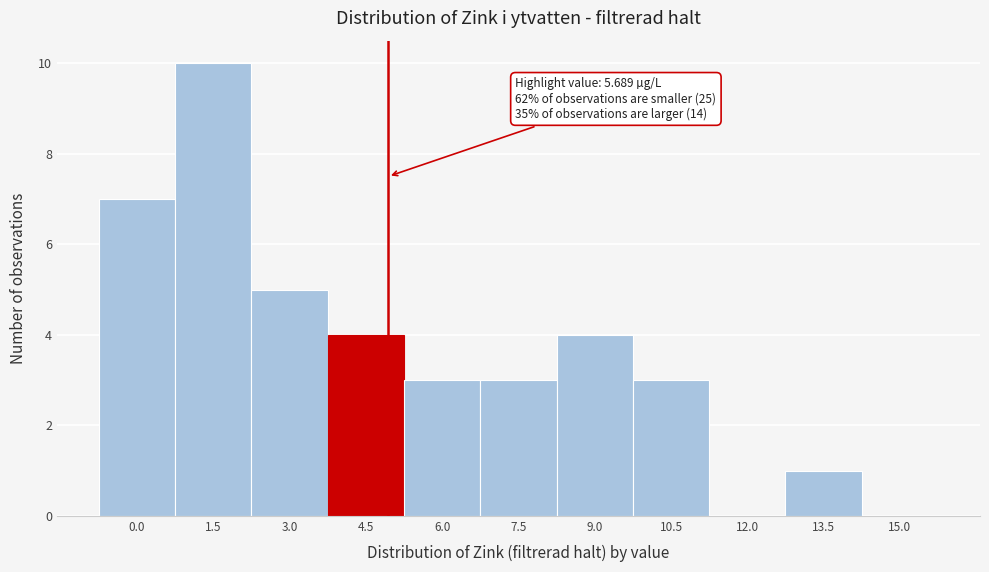

Reading left to right, what are all the values shown in this chart?

0.0=7	1.5=10	3.0=5	4.5=4	6.0=3	7.5=3	9.0=4	10.5=3	12.0=0	13.5=1	15.0=0